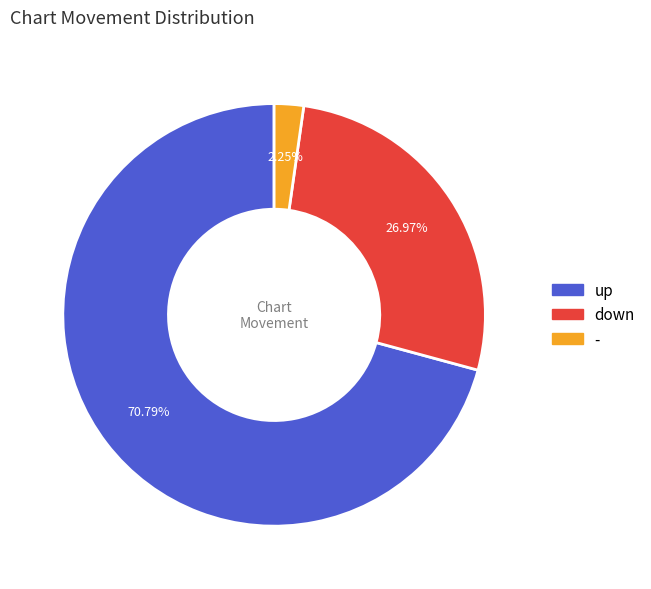

Count the number of slices in the pie.

3